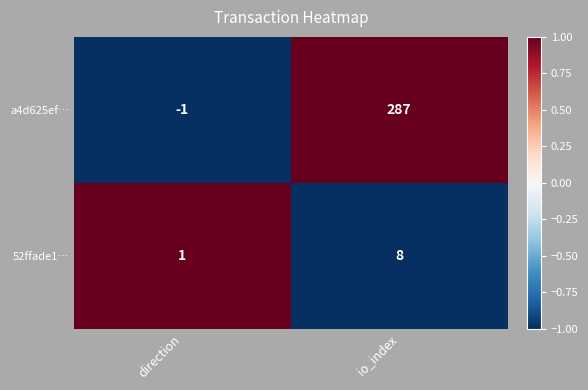

Reading right to left, what are all the values shown in this chart?

a4d625ef…: 287	-1
52ffade1…: 8	1